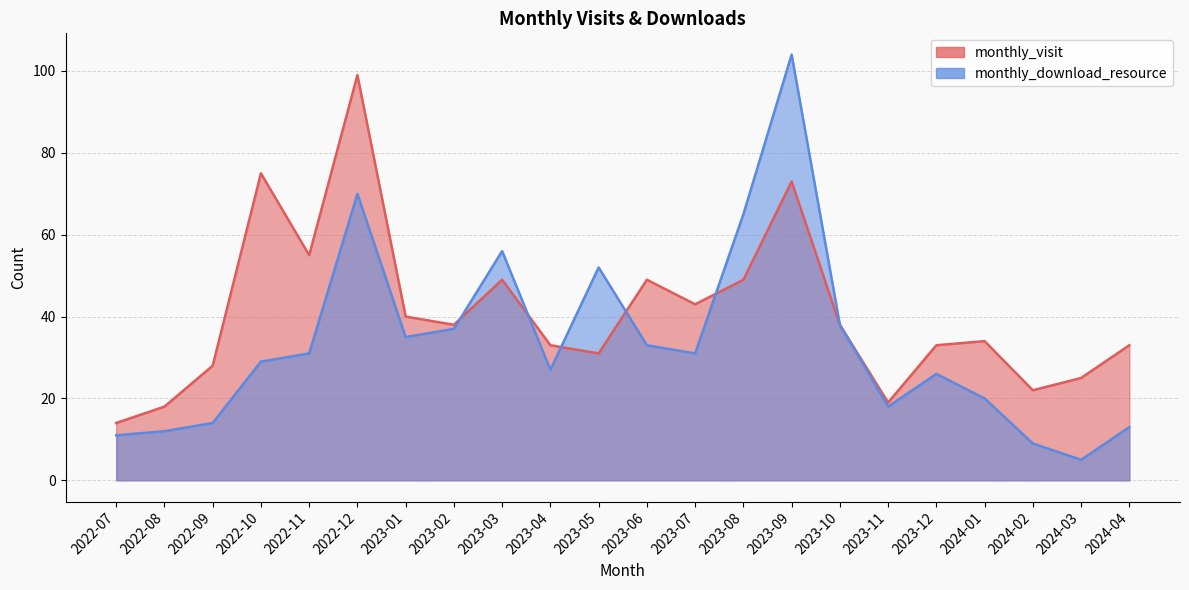

True or false: monthly_download_resource and monthly_visit intersect in this chart.

True